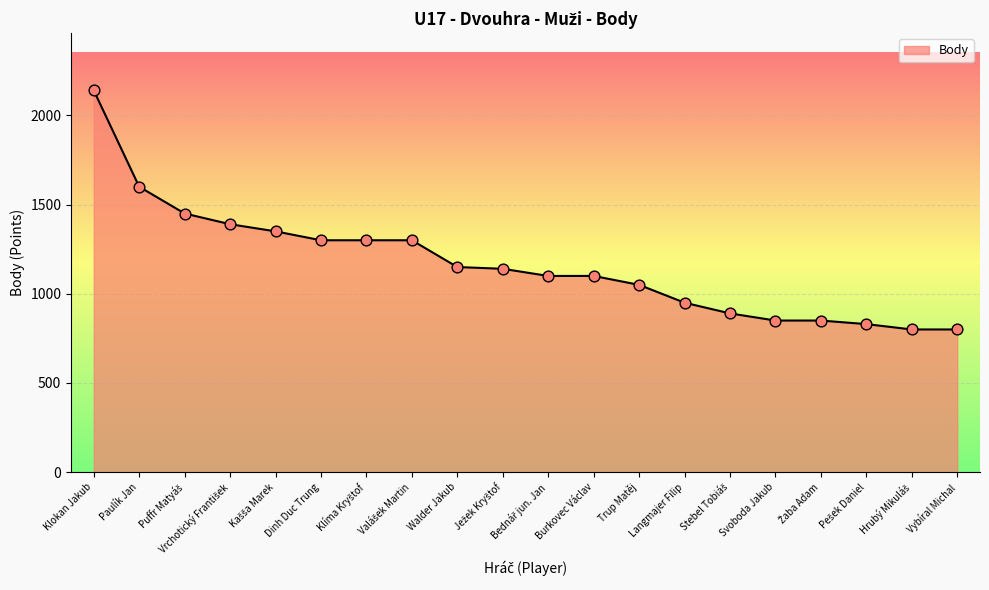

The value at Trup Matěj is 1791. True or false?

False